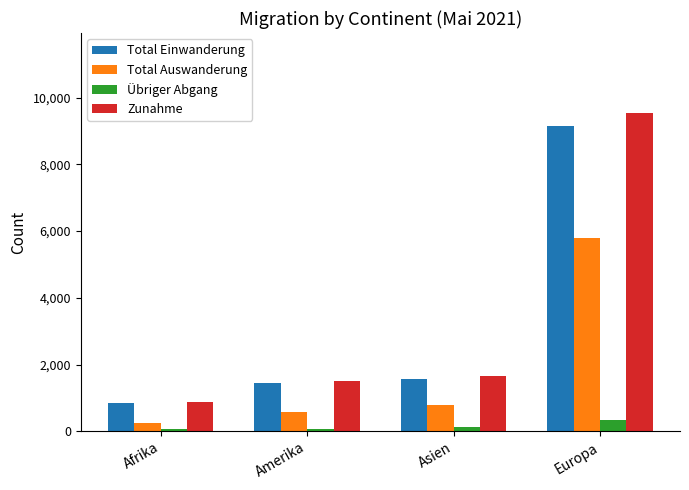

What position from the left is Europa?

4